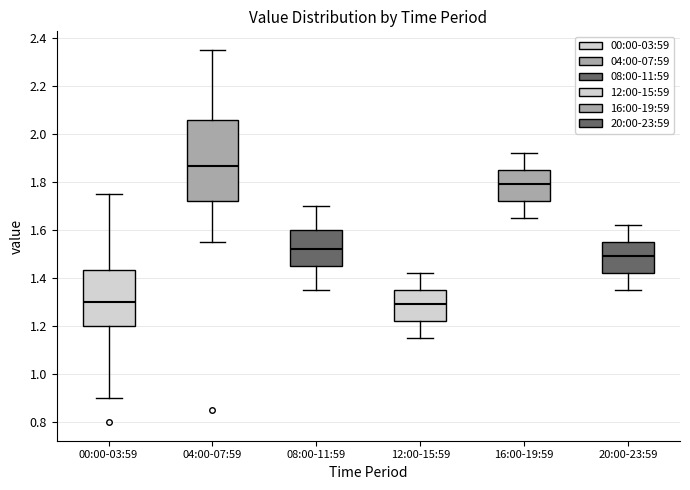

Comparing the boxes themselves (not the whiskers), which one is the tallest?

04:00-07:59